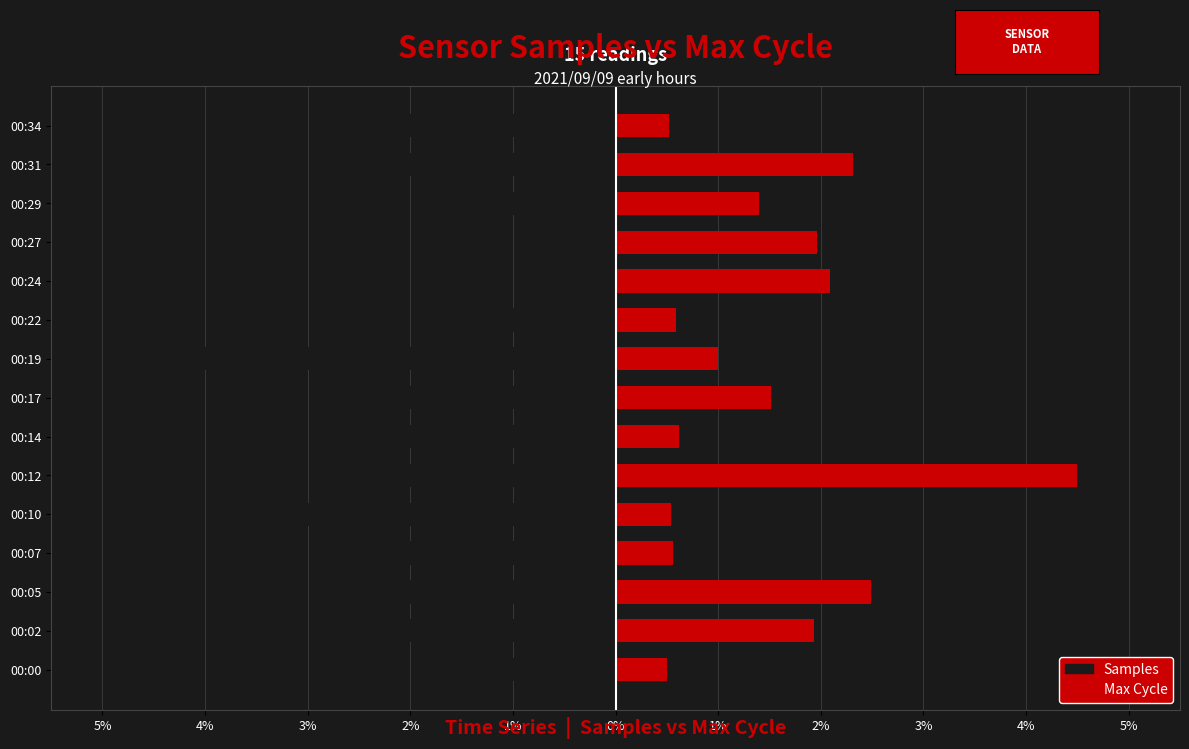

At how many categories does at least one series exceed -3?

15